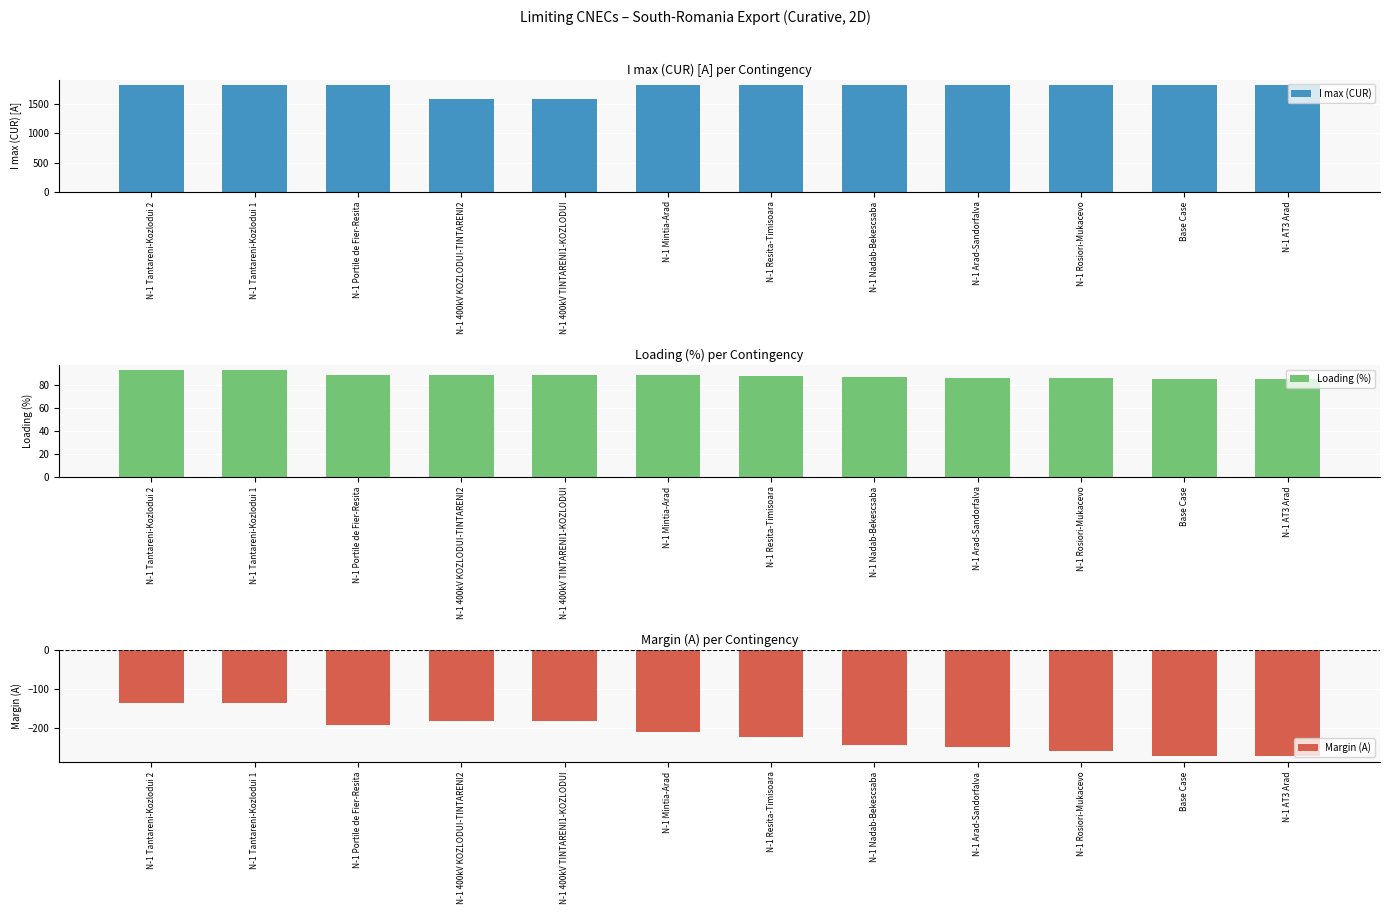

What is the minimum value for Loading (%)?

85